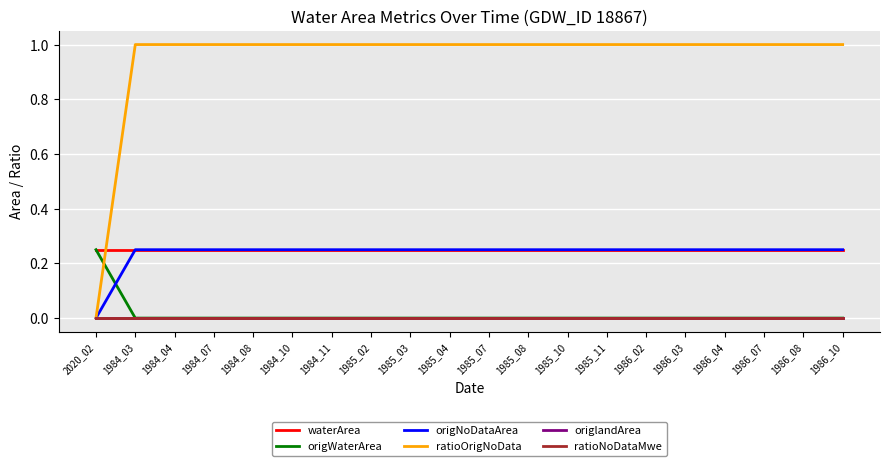

At how many categories does at least one series exceed 0?

20